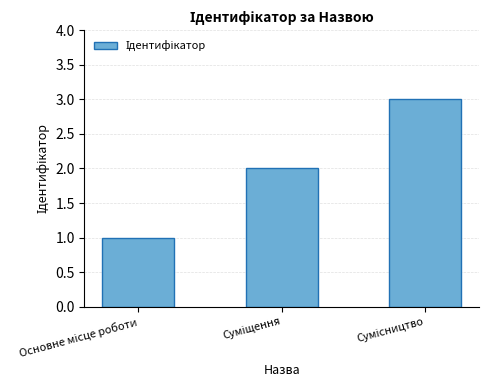

What is the sum of all values?

6